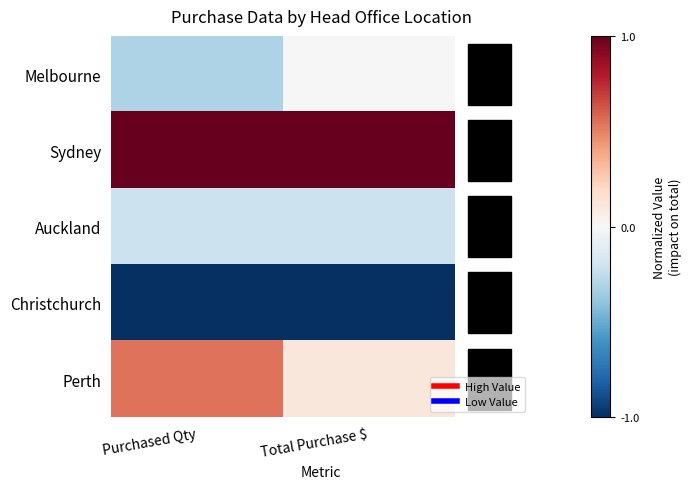

At Total Purchase $, list the series in order from largest to smallest.

Sydney, Perth, Melbourne, Auckland, Christchurch